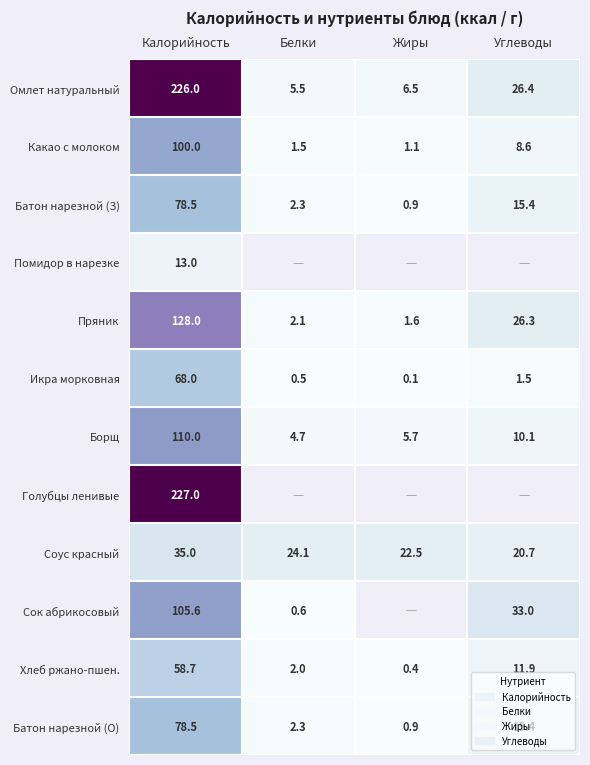

How many values in the Какао с молоком series exceed 8?

2